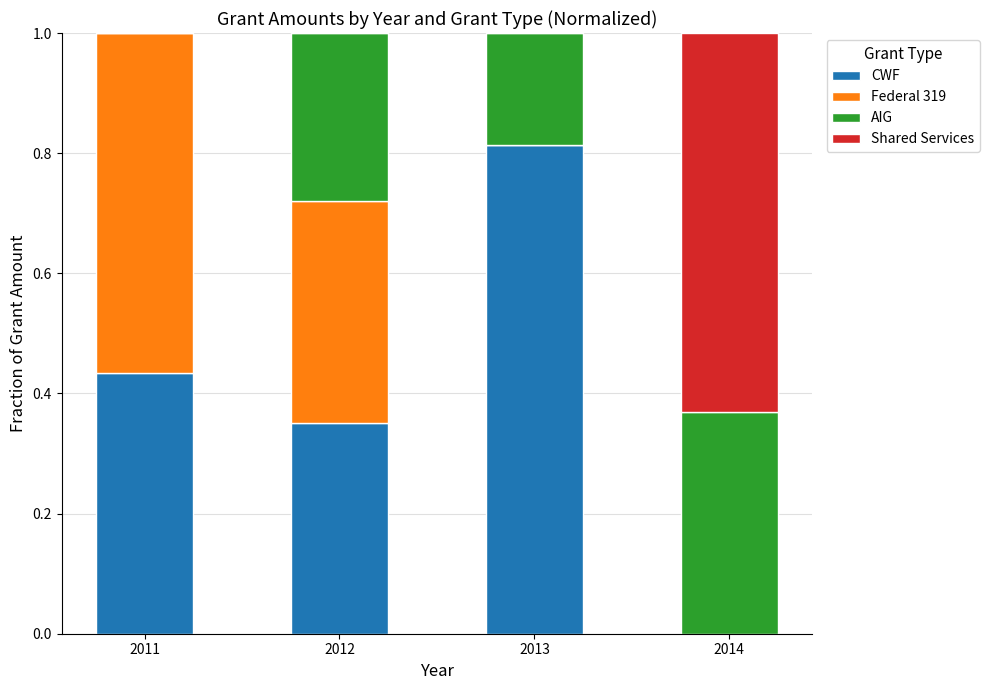

What is the total value across all series at 2013?

1.0